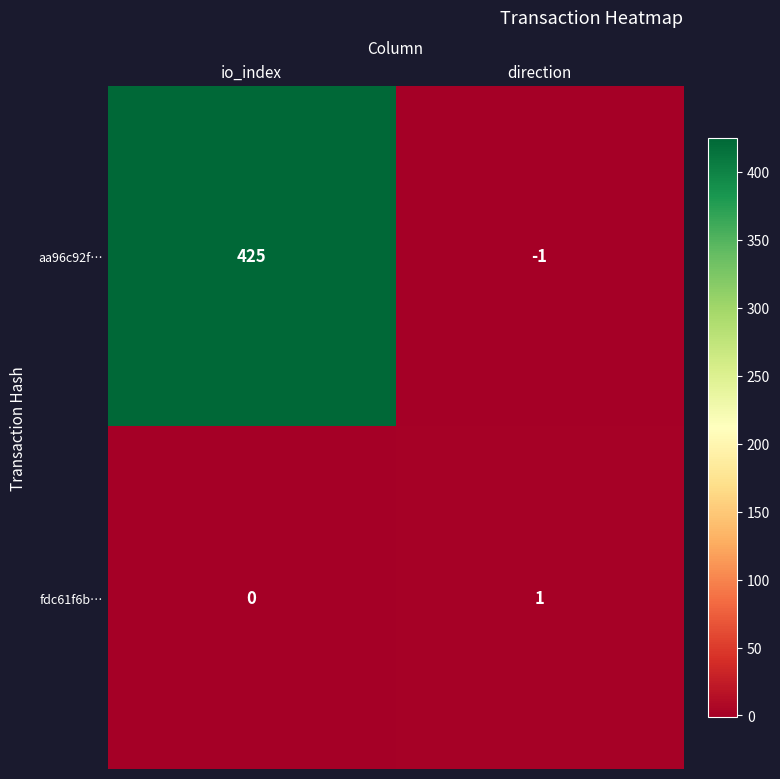

How many positive values does the fdc61f6b… series have?

1